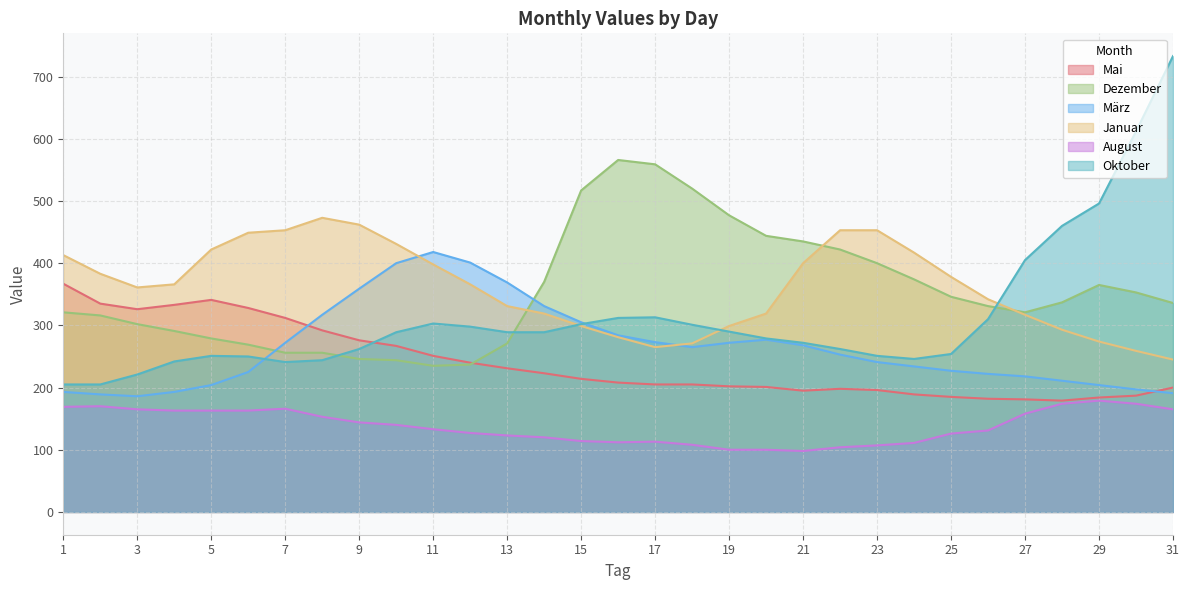

At which category does März reach its first local valley?

3